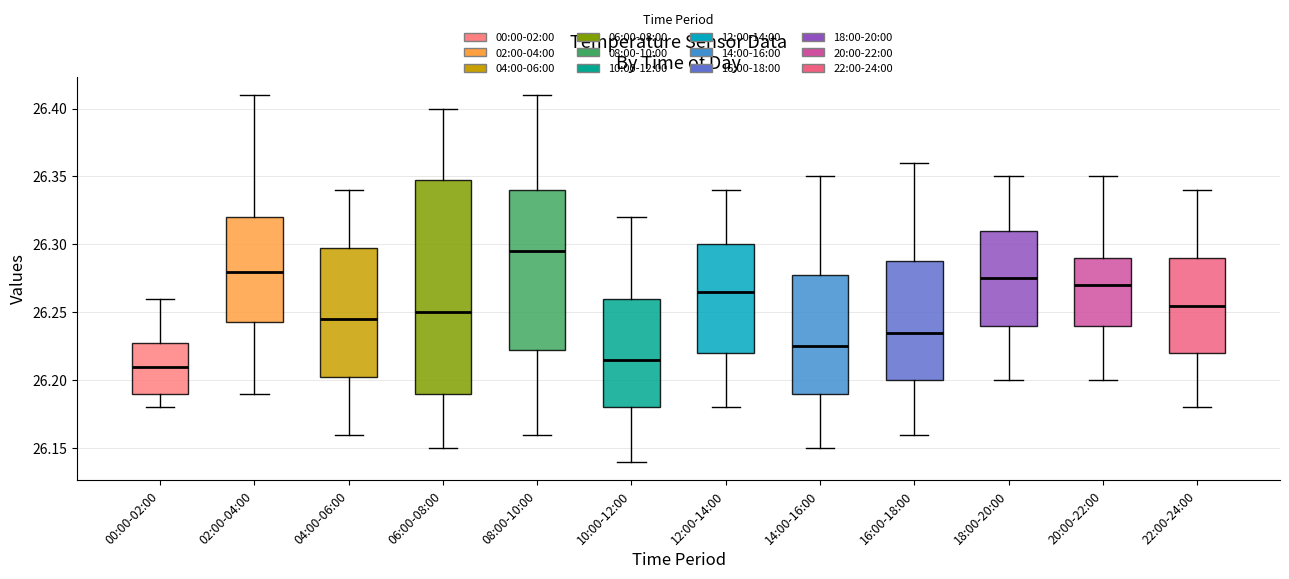

Which box is the tallest, from its lower edge to its upper edge?

06:00-08:00